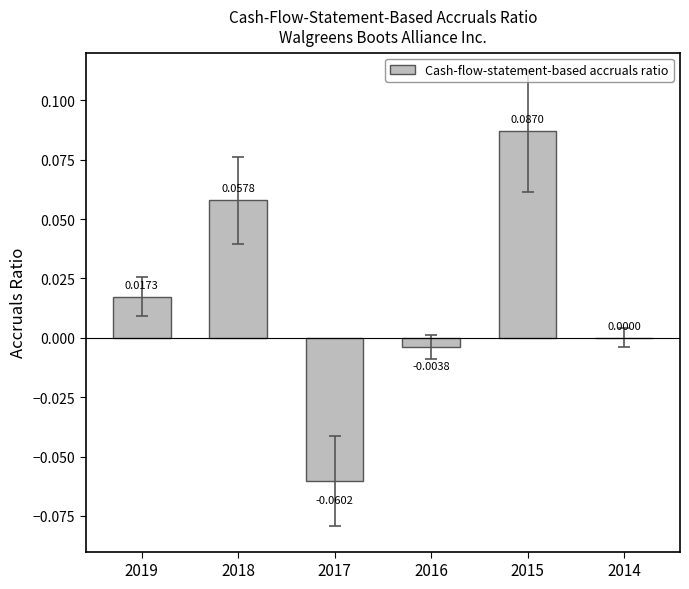

Which has a higher value, 2018 or 2015?

2015